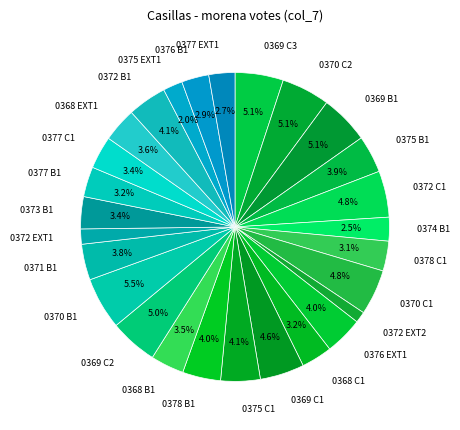

What is the ratio of the value at 0369 C1 to the value at 0370 C2?

0.9